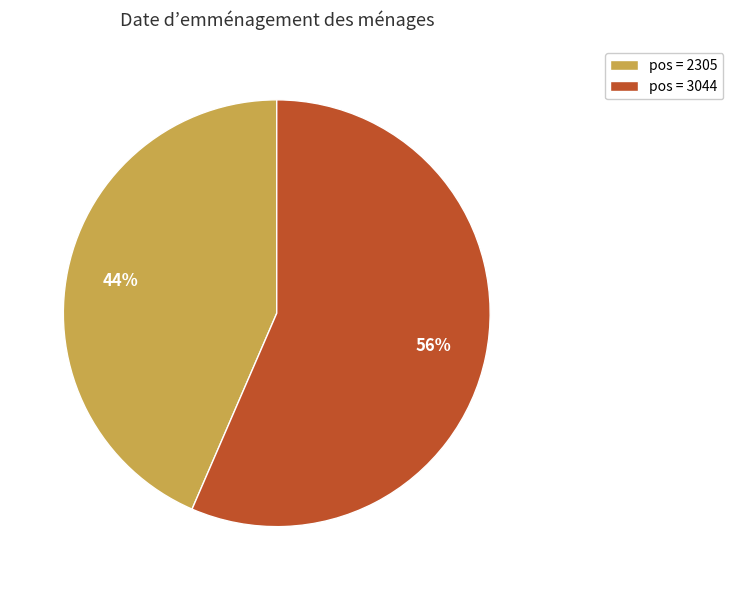

How many slices are in this pie chart?

2